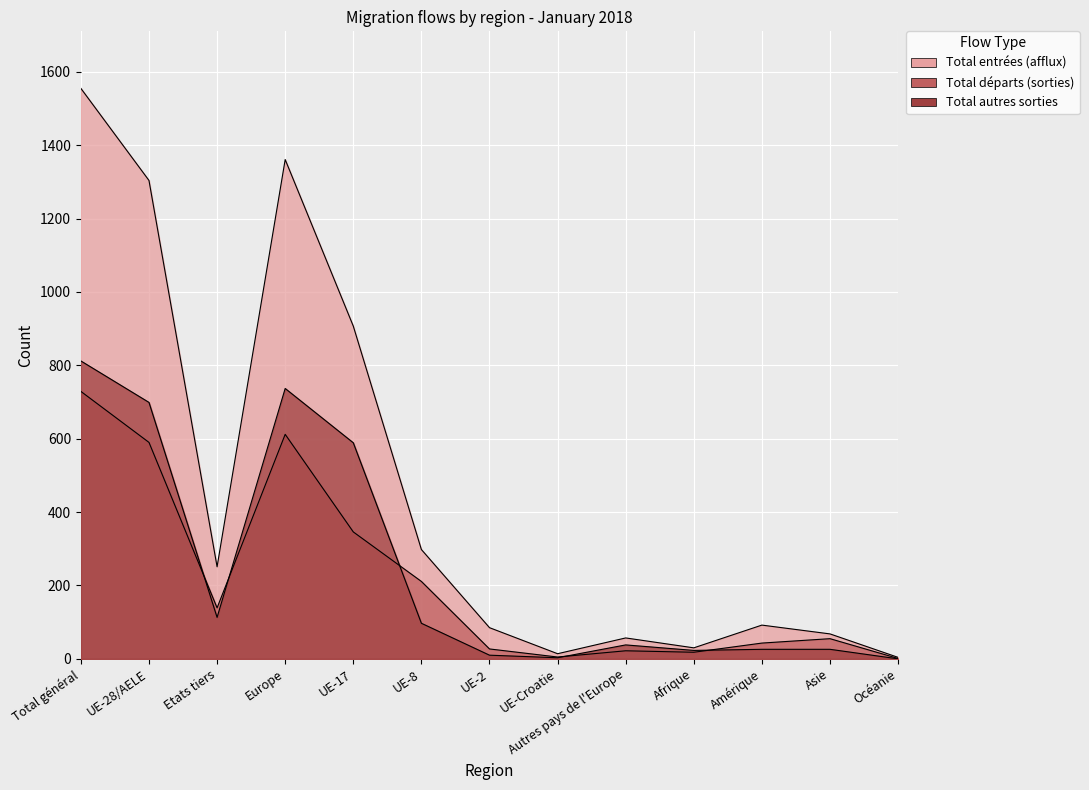

What is the label of the 6th point from the right?

UE-Croatie